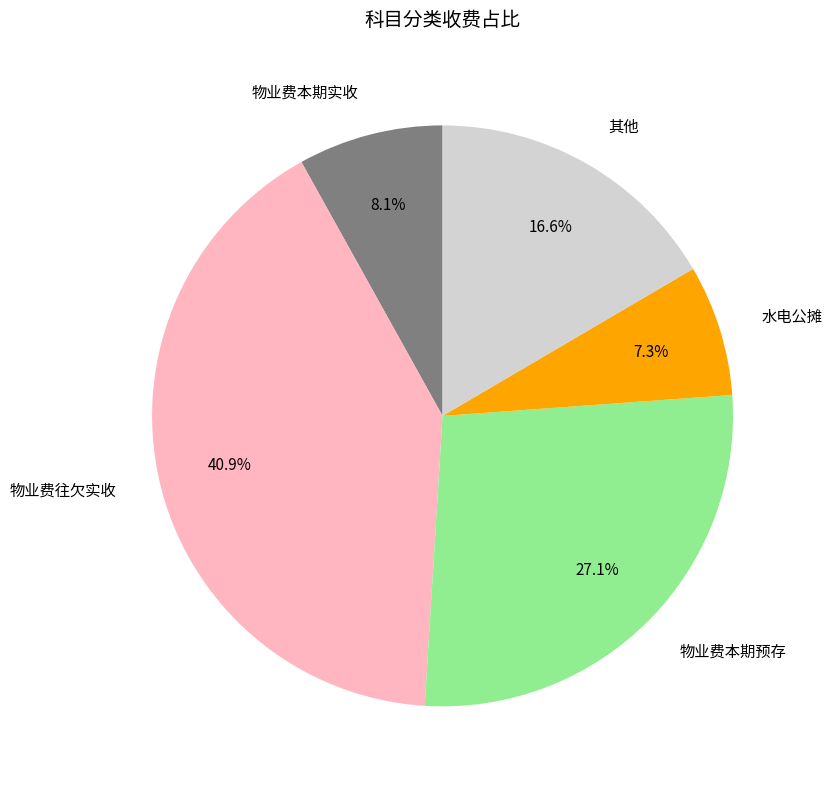

Count the number of slices in the pie.

5